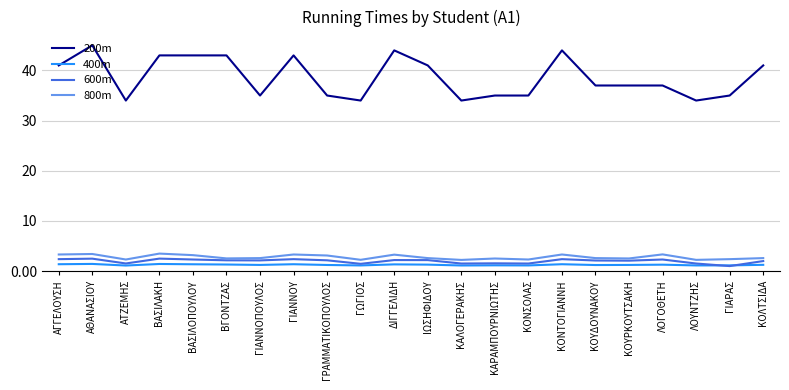

Rank the series at ΛΟΓΟΘΕΤΗ from lowest to highest value.

400m, 600m, 800m, 200m